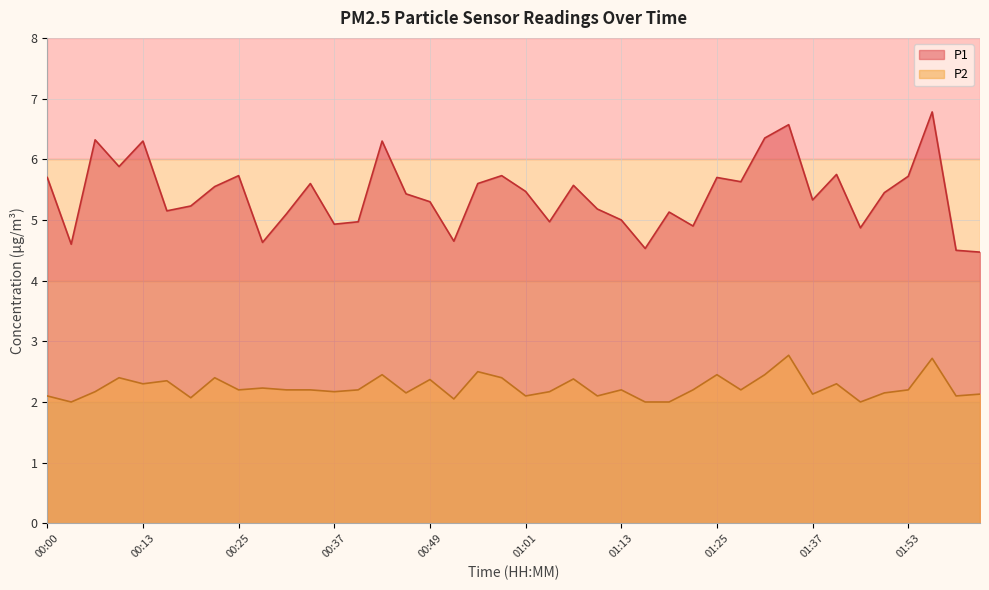

Which category has the highest value in the P2 series?

01:34